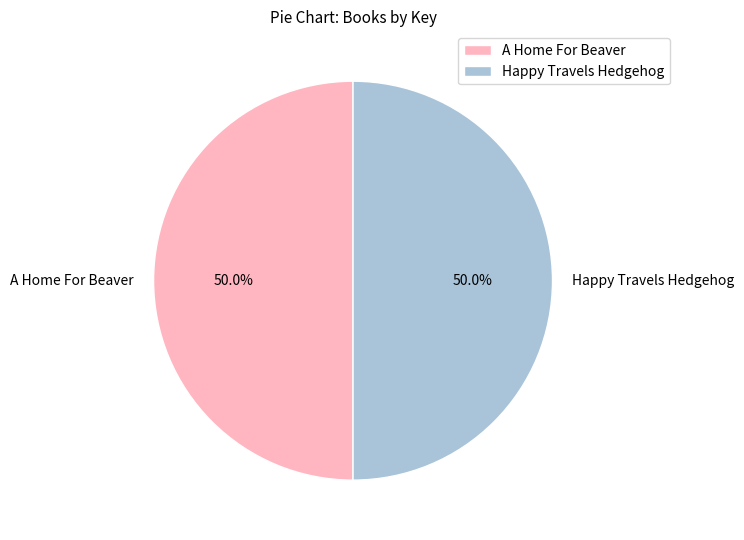

What percentage is the Happy Travels Hedgehog slice, to the nearest percent?

50%